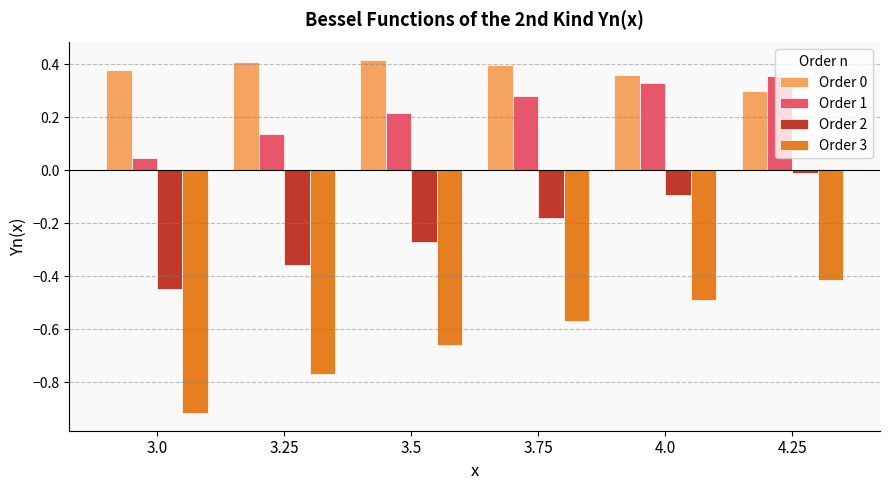

Which series has the widest spread of values?

Order 3